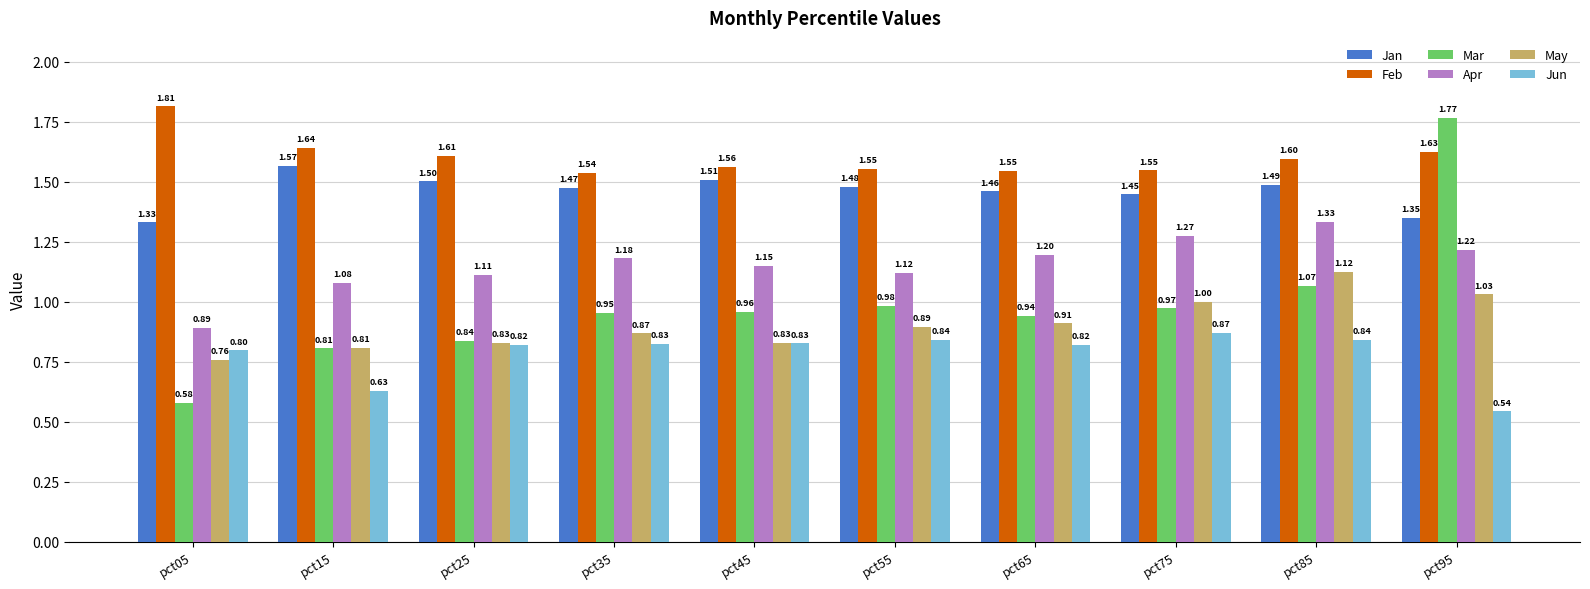

At which category is the sum across all series the highest?

pct95